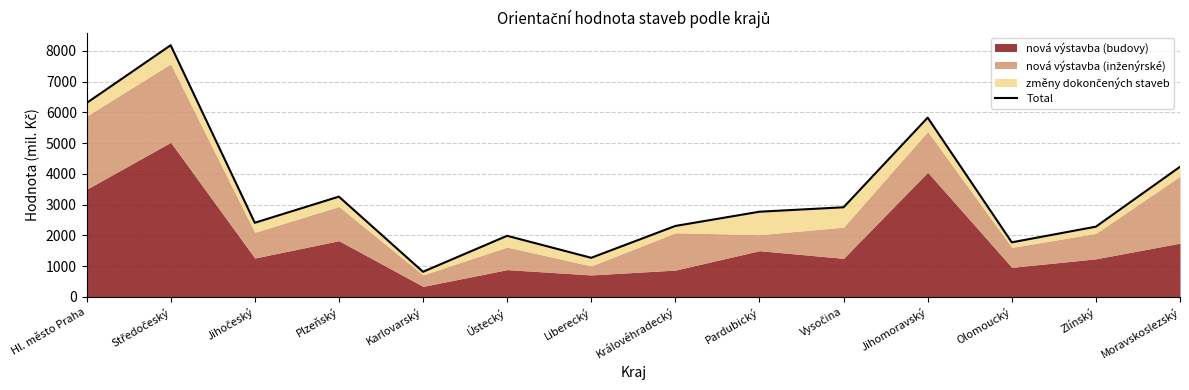

How many interior local valleys (lower than both neighbors) does the data have?

4